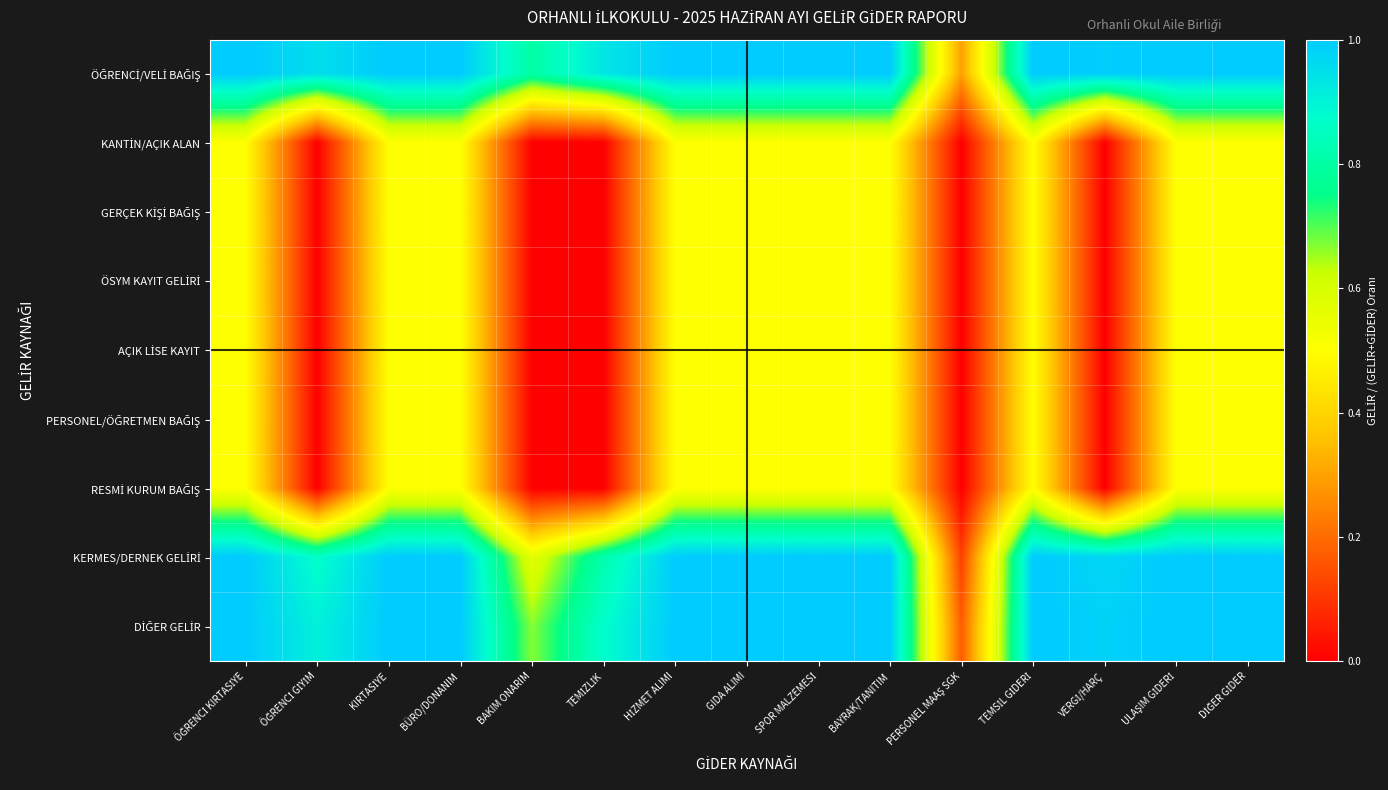

List the series in order of their peak value, lowest first.

KANTİN/AÇIK ALAN, GERÇEK KİŞİ BAĞIŞ, ÖSYM KAYIT GELİRİ, AÇIK LİSE KAYIT, PERSONEL/ÖĞRETMEN BAĞIŞ, RESMİ KURUM BAĞIŞ, ÖĞRENCİ/VELİ BAĞIŞ, KERMES/DERNEK GELİRİ, DİĞER GELİR